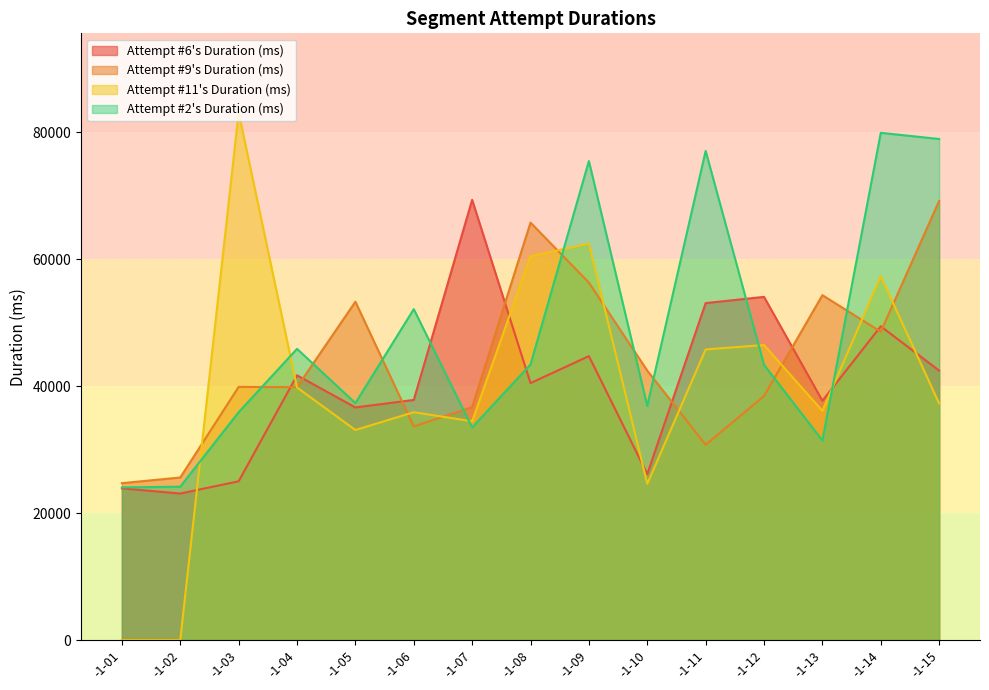

How many intersections are there between Attempt #6's Duration (ms) and Attempt #11's Duration (ms)?

6